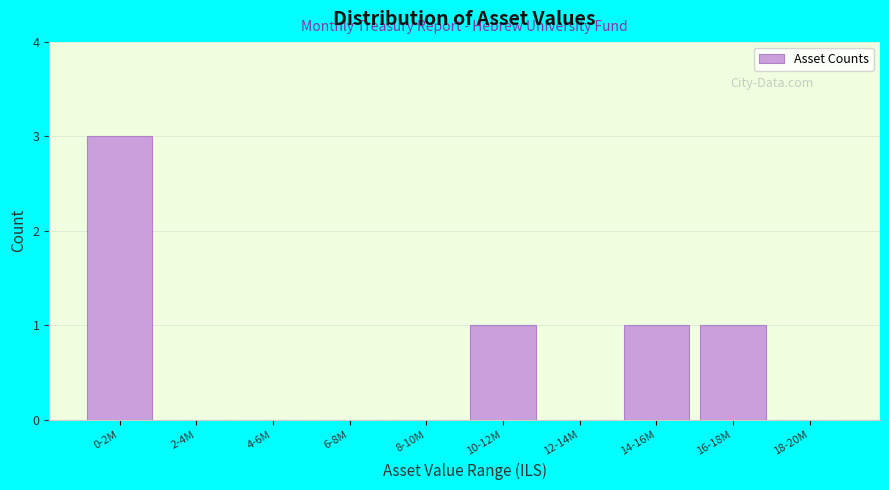

Reading left to right, extract all data points from this chart.

0-2M=3	2-4M=0	4-6M=0	6-8M=0	8-10M=0	10-12M=1	12-14M=0	14-16M=1	16-18M=1	18-20M=0